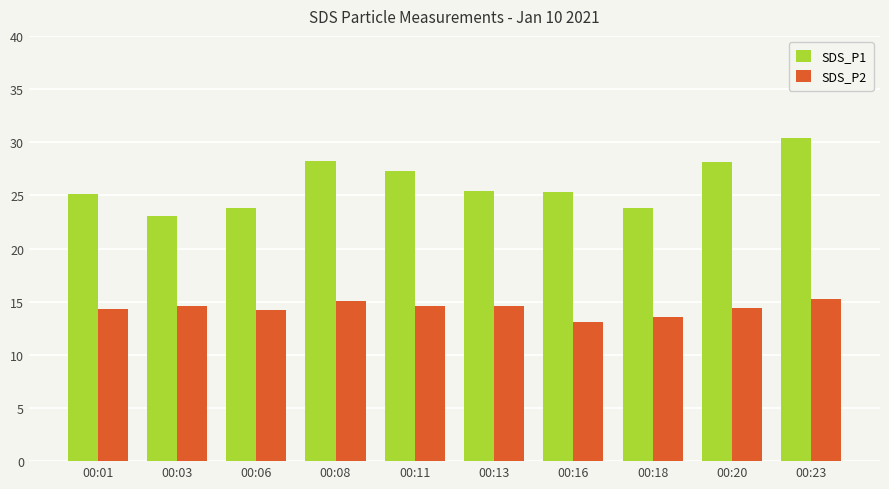

List the series in order of their overall mean, highest first.

SDS_P1, SDS_P2